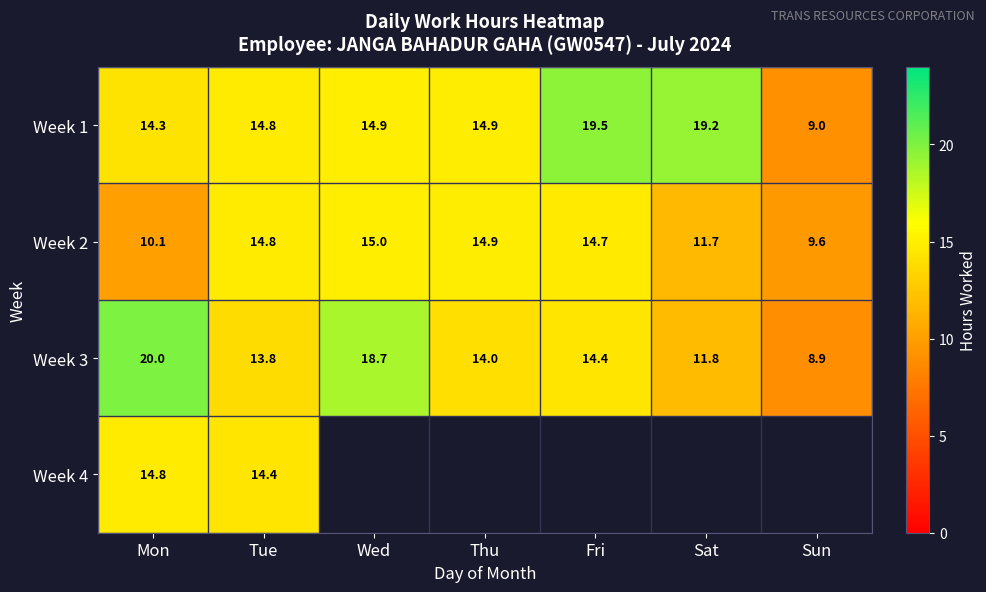

Is the value of Week 2 at Mon greater than the value of Week 1 at Thu?

No